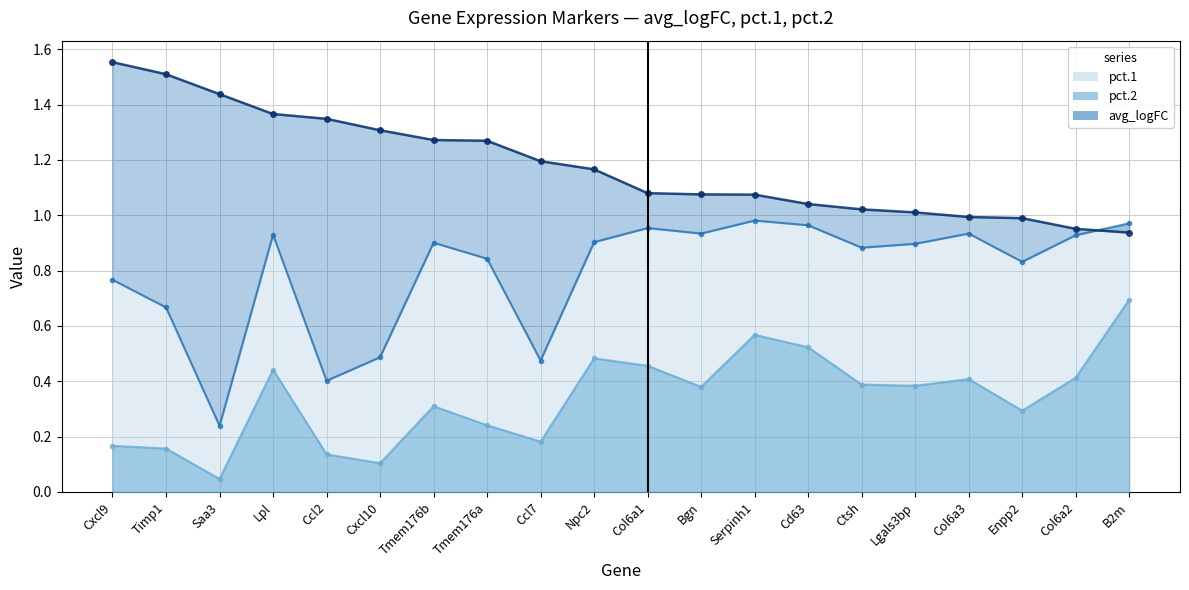

What is the lowest value of the avg_logFC series?

0.9